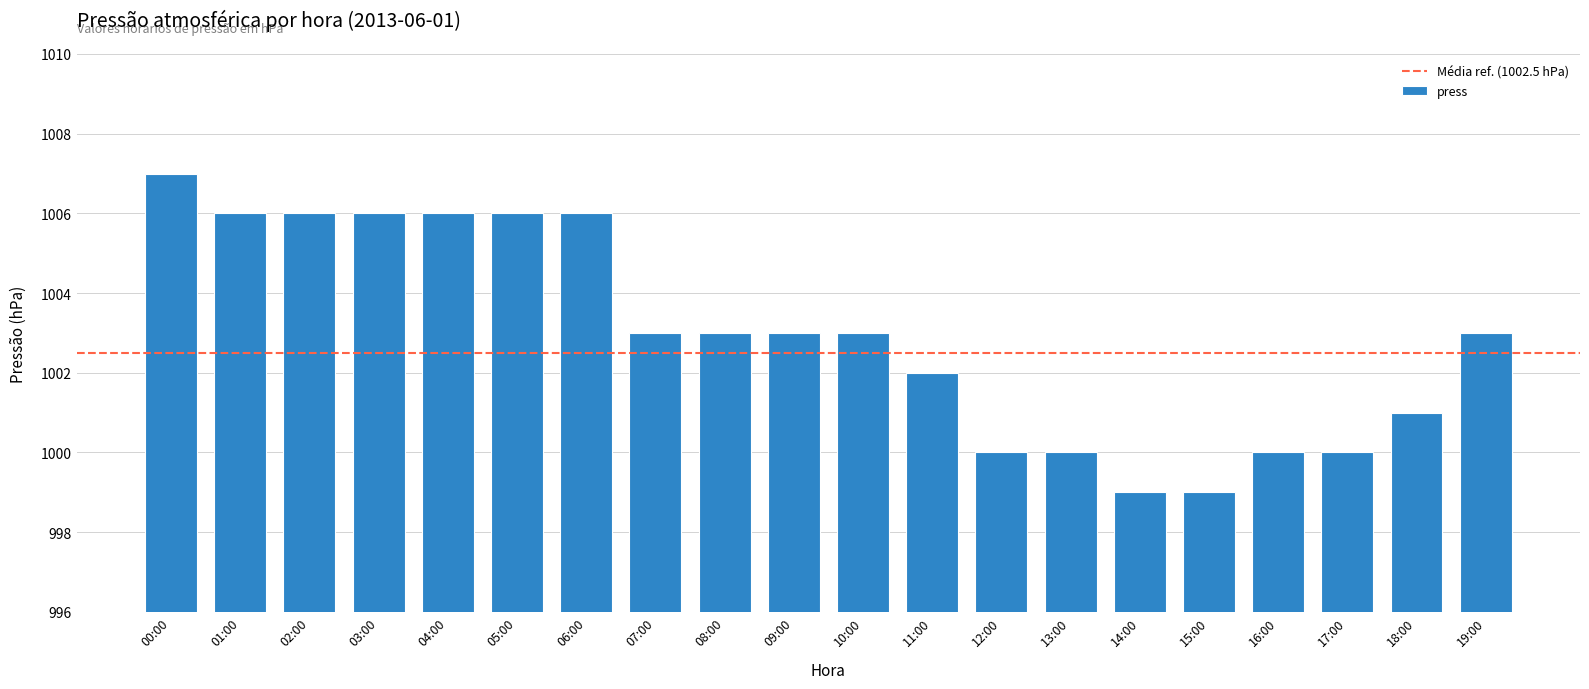

What is the minimum value shown in the chart?

999